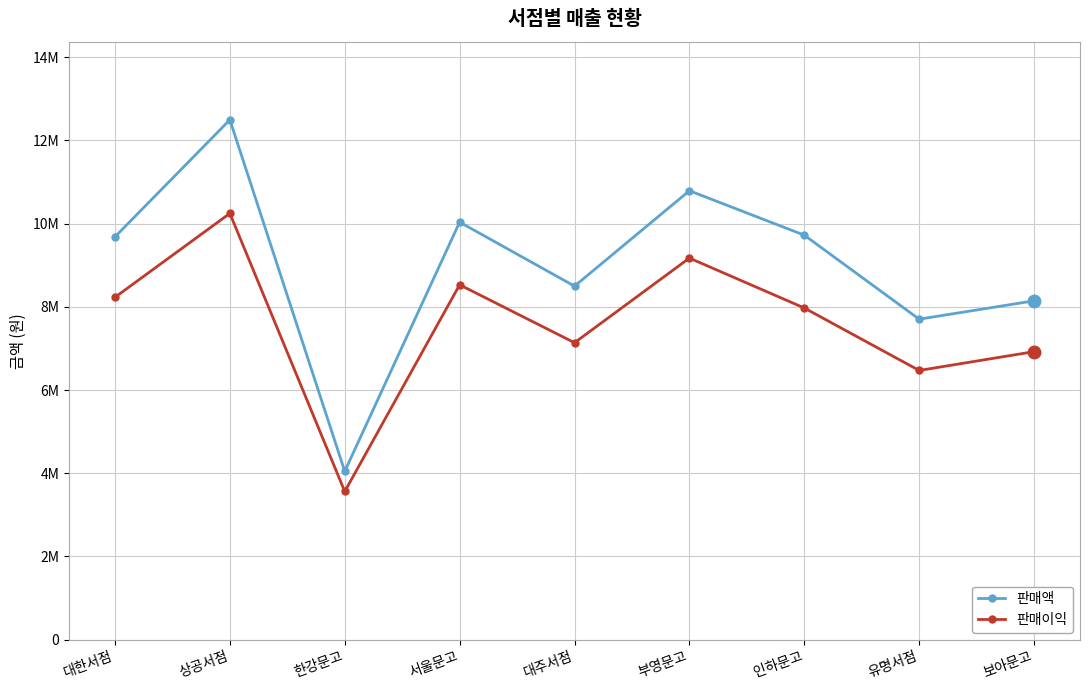

Between 상공서점 and 서울문고, which series saw the biggest shift?

판매액